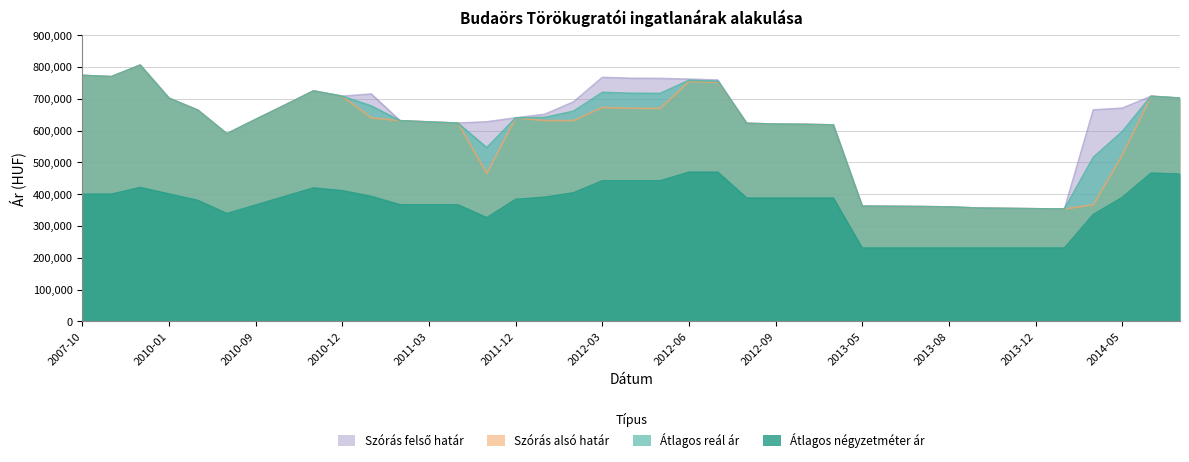

Between 2011-02 and 2015-04, which series saw the biggest shift?

Átlagos négyzetméter ár